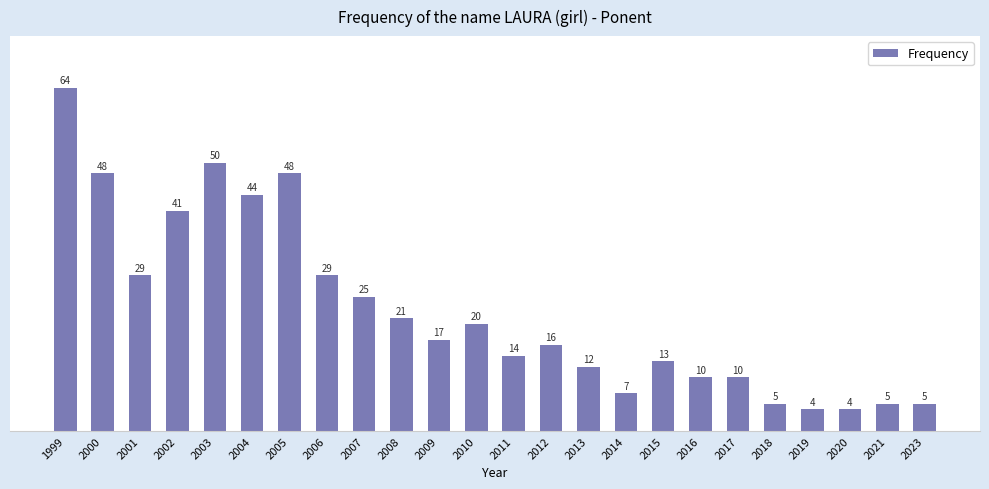

Which has a higher value, 2023 or 2014?

2014